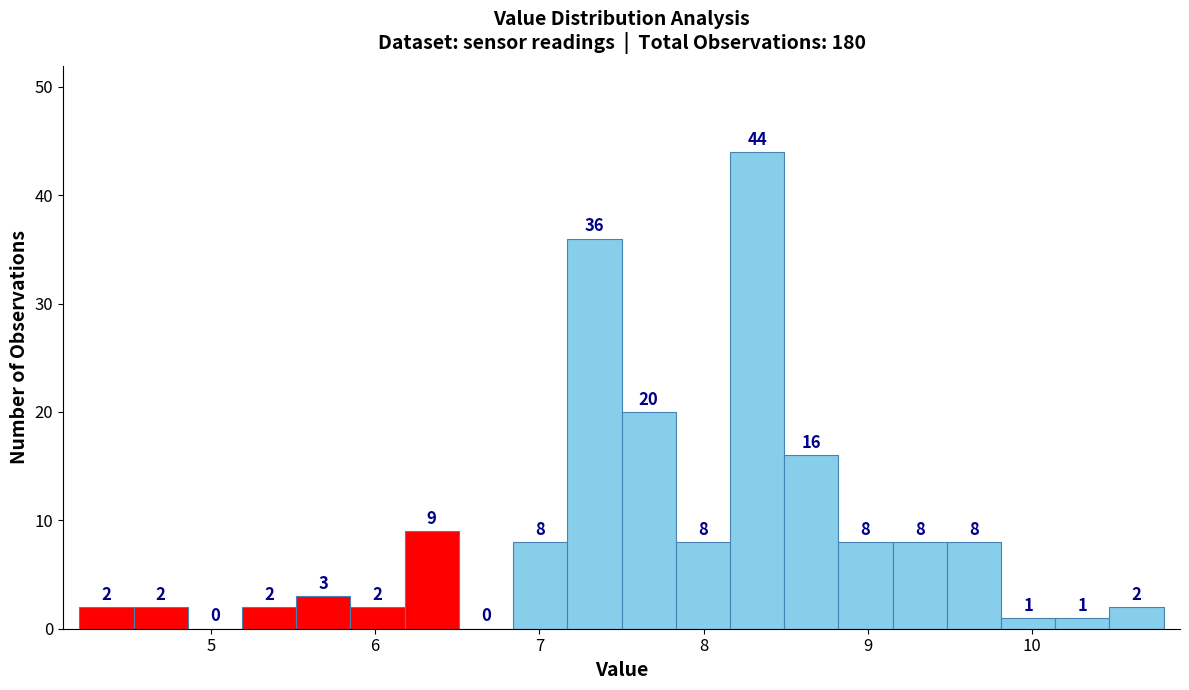

Read against the x-axis, roughly where is the centre of the tallest bar?

8.3